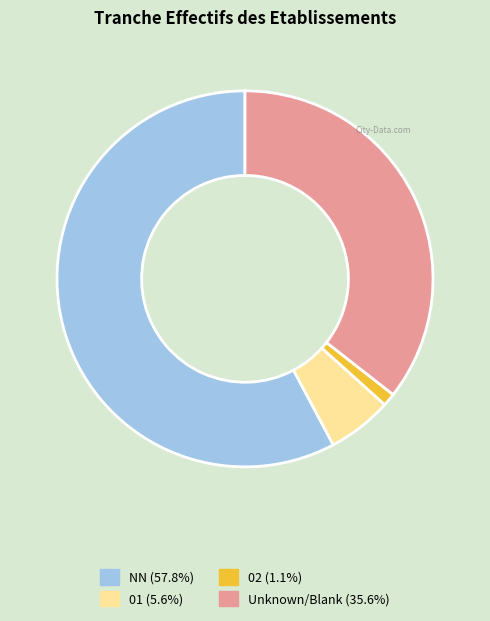

Does any single category account for the majority?

Yes